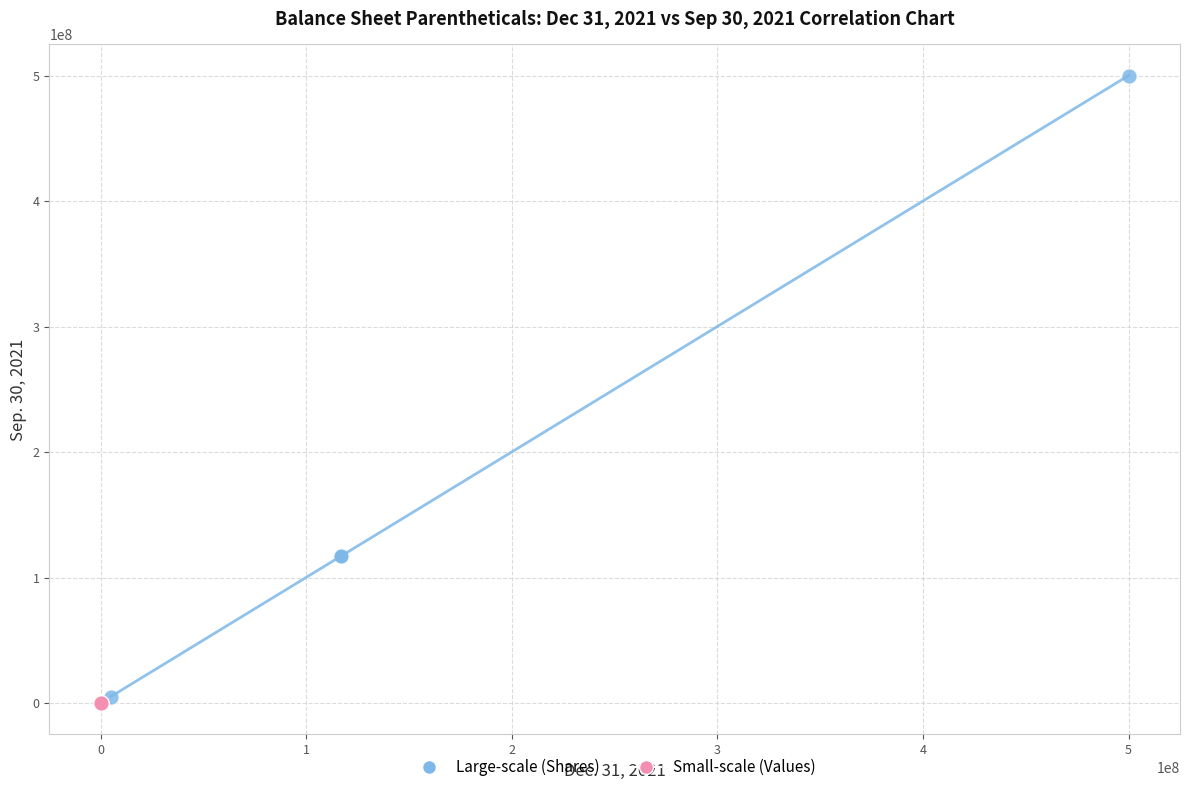

Which series has the largest Y range (max minus min)?

Large-scale (Shares)